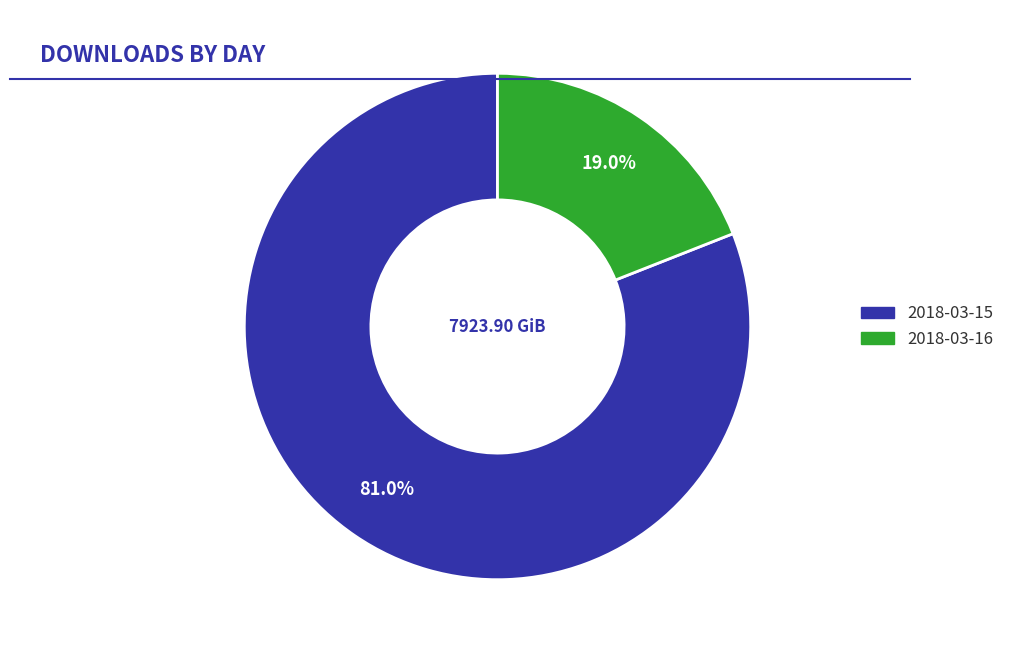

Count the number of slices in the pie.

2